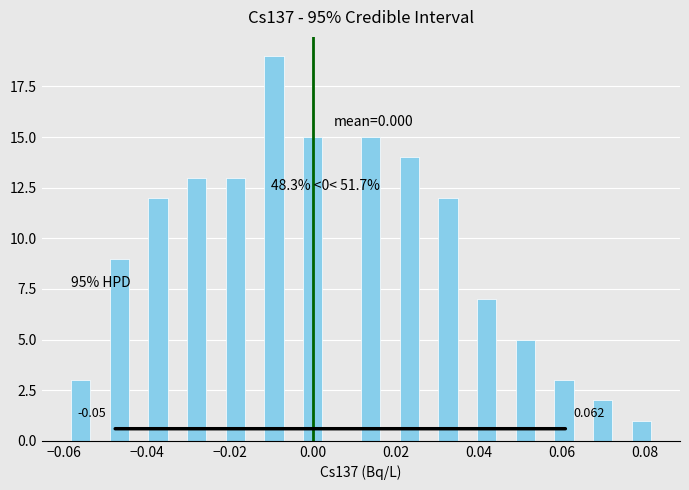

Read against the x-axis, roughly where is the centre of the tallest bar?

-0.010